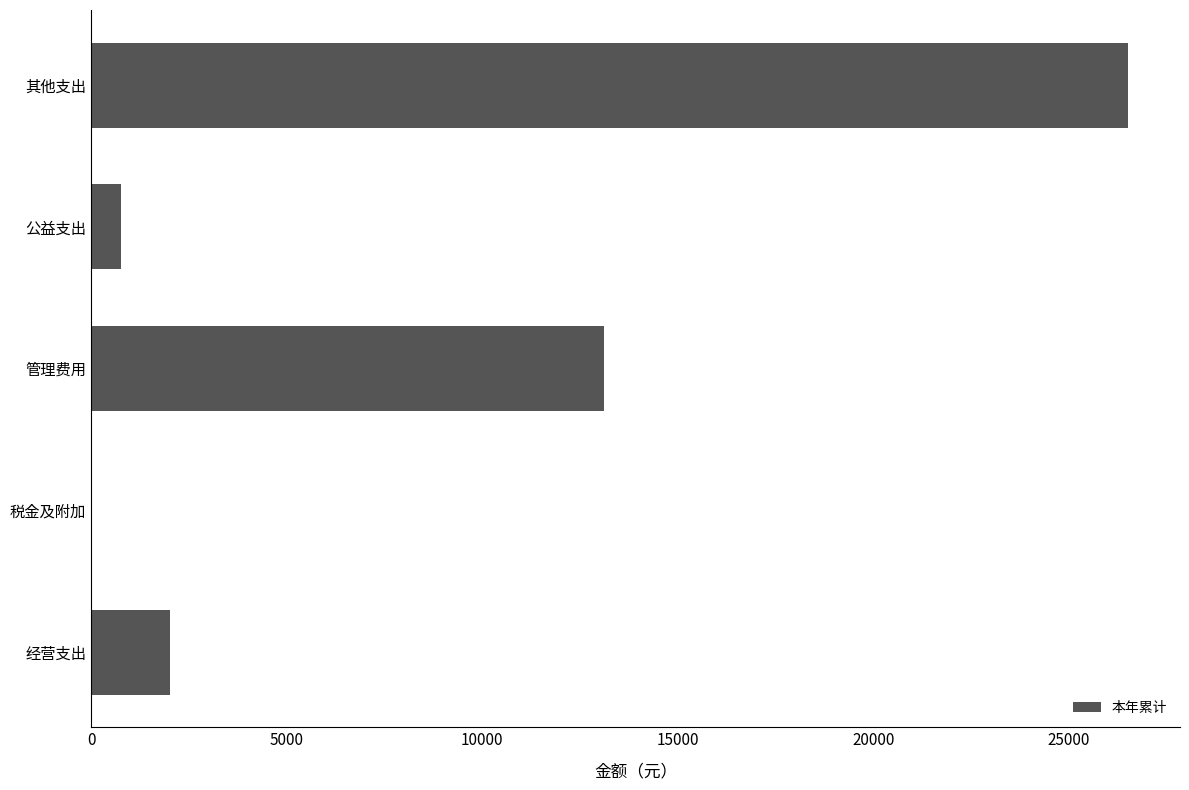

At which category does the chart reach its peak across all series?

其他支出